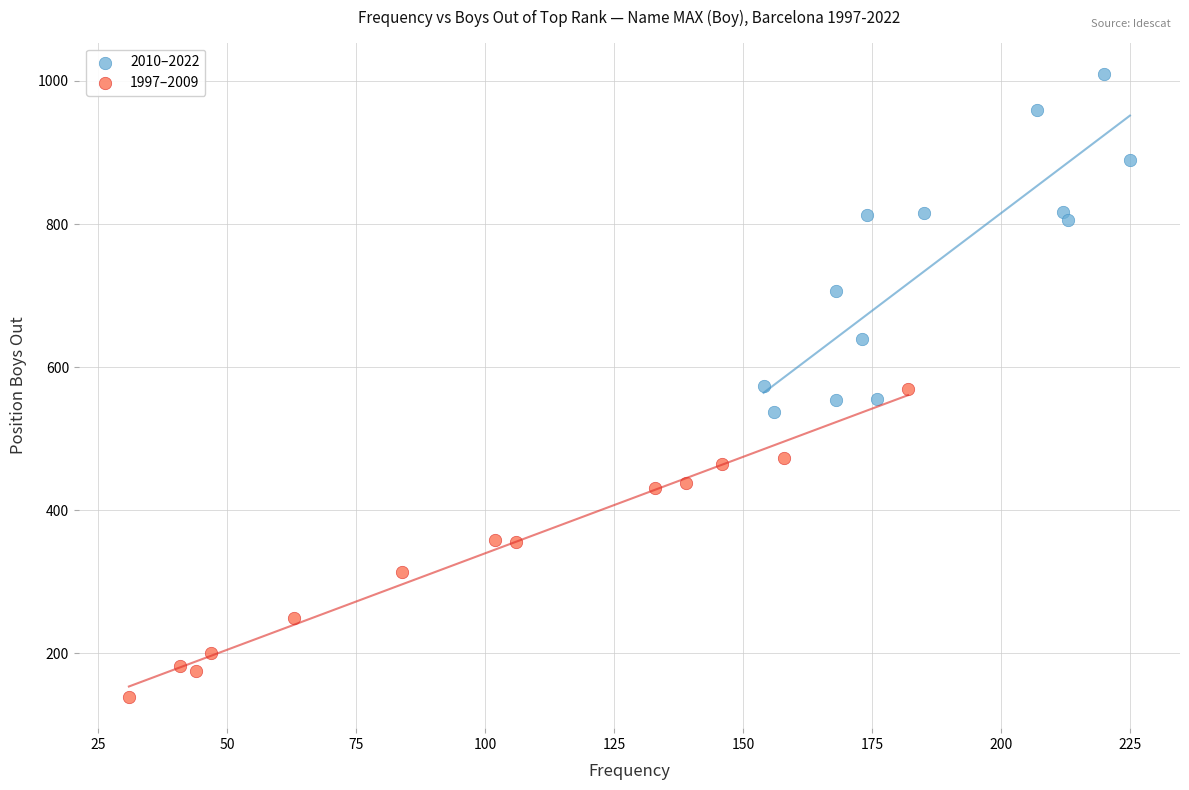

Which series reaches the minimum Y coordinate?

1997–2009